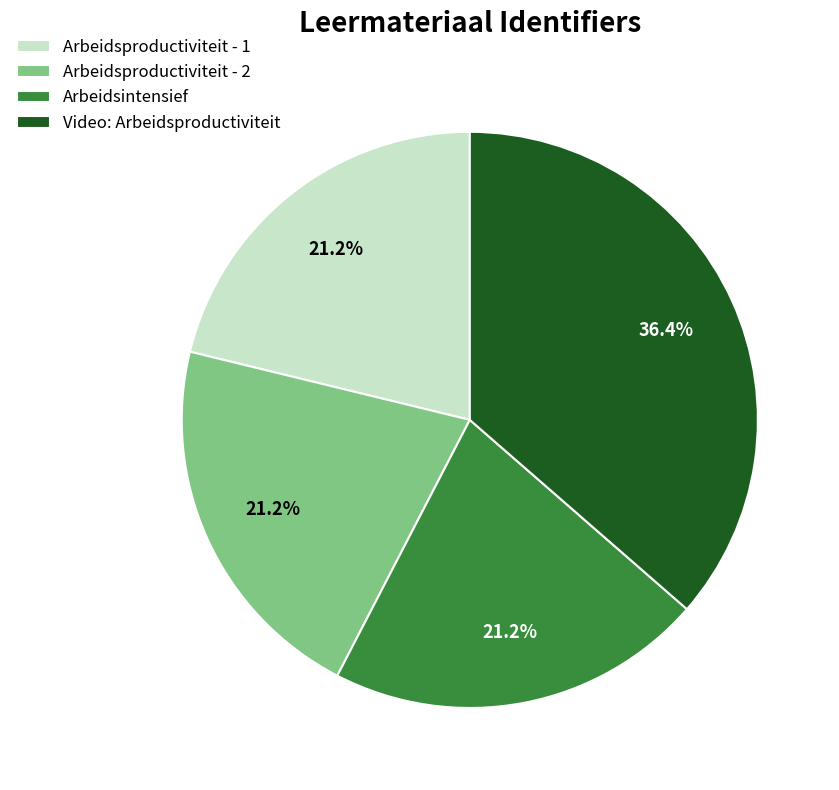

Which category has the biggest portion of the pie?

Video: Arbeidsproductiviteit